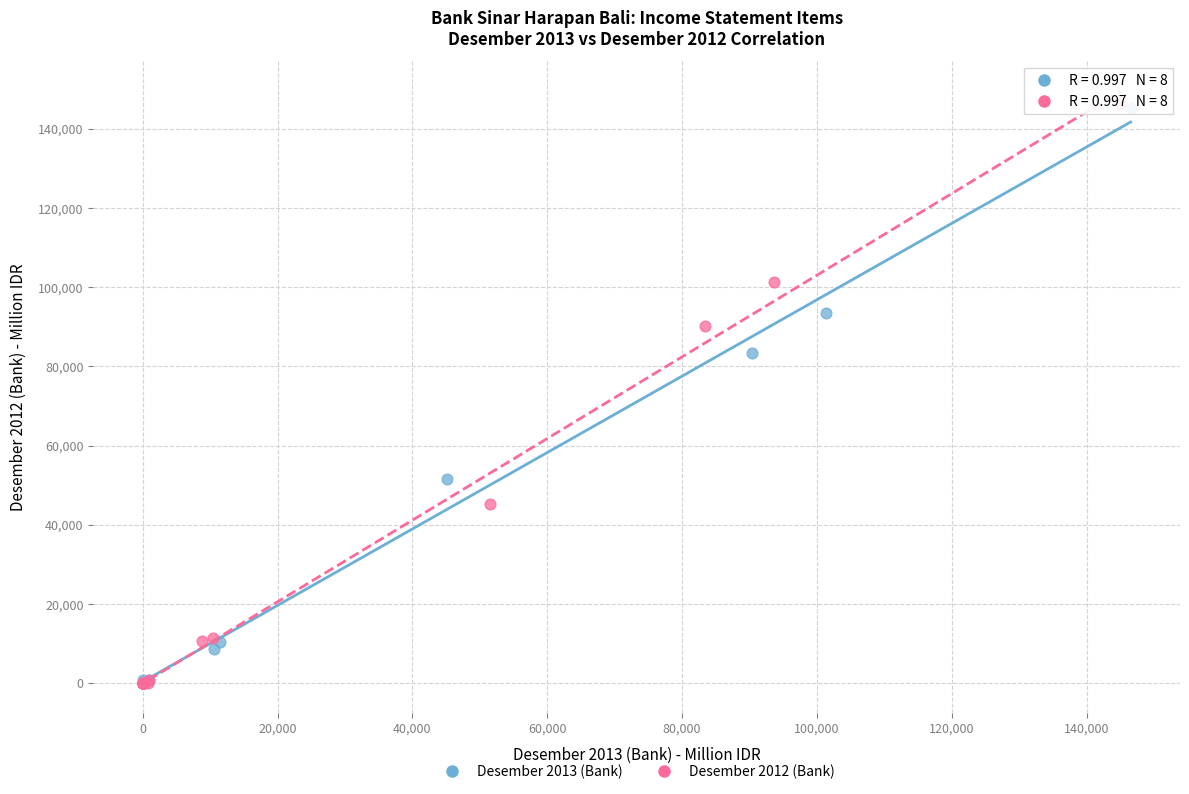

Which series reaches the maximum Y coordinate?

Desember 2012 (Bank)